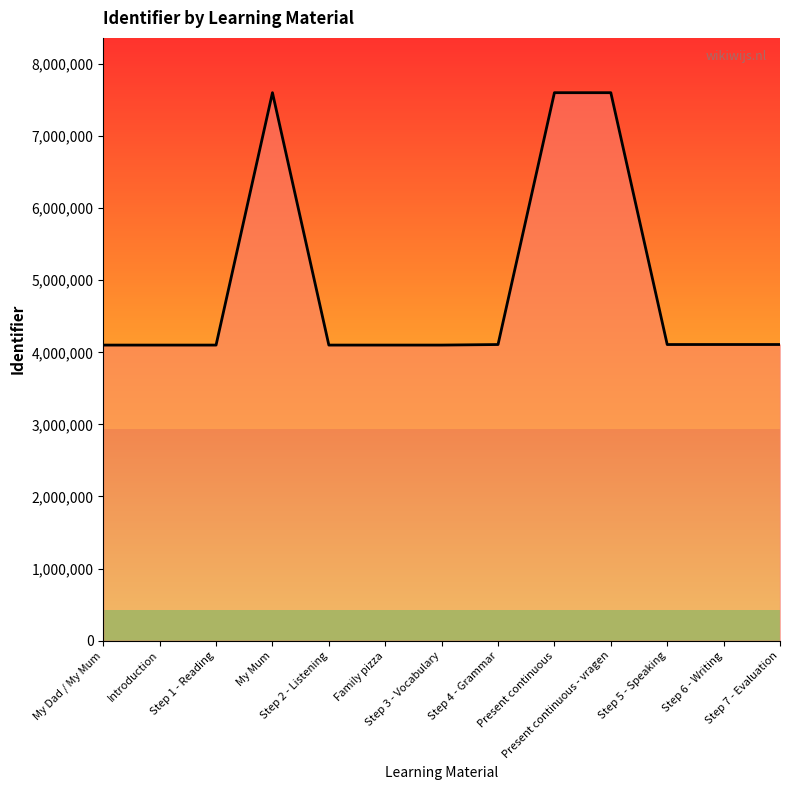

What is the smallest value displayed?

4100181